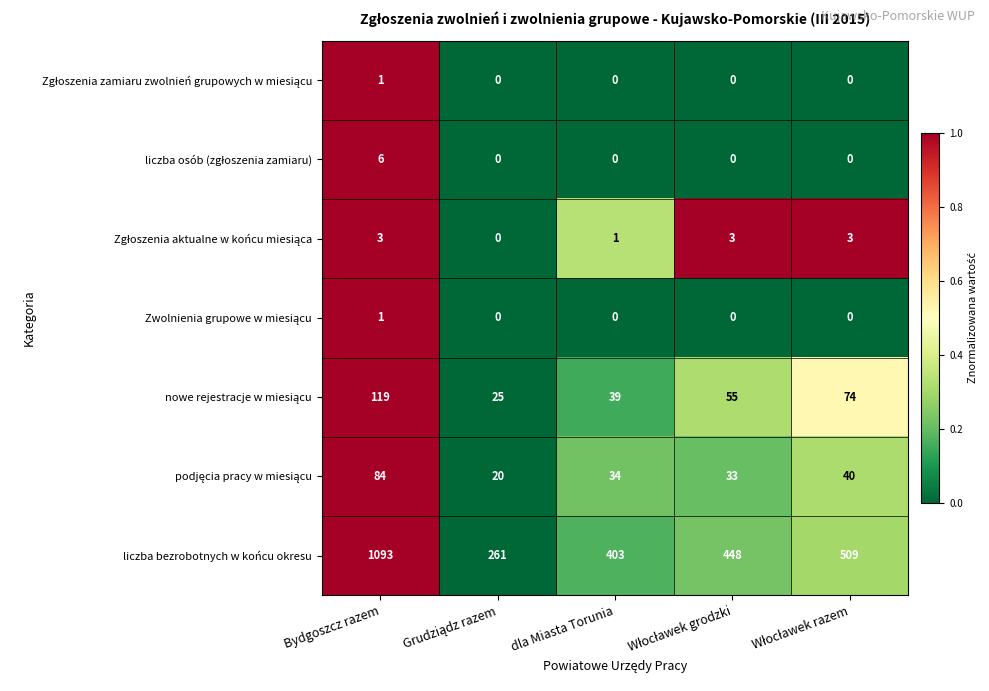

At how many categories does at least one series exceed 326?

4